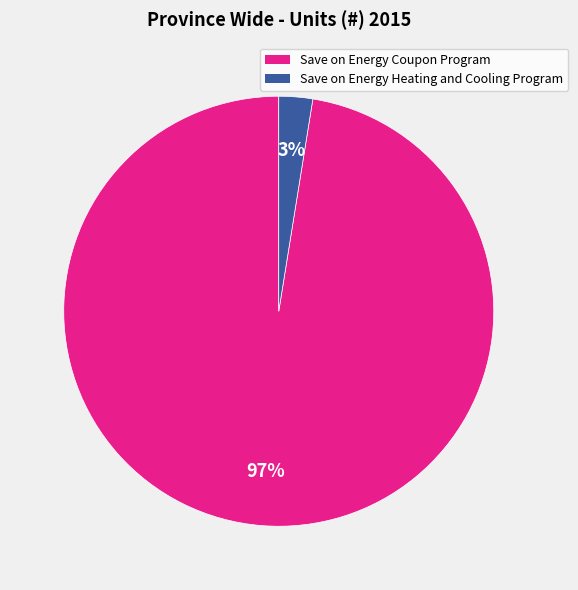

Is there any slice that represents more than half of the pie?

Yes